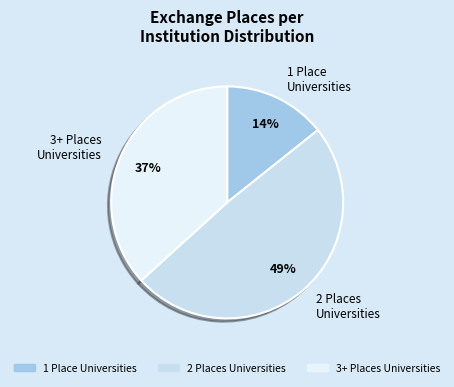

Do 3+ Places Universities and 1 Place Universities together represent more than half of the pie?

Yes